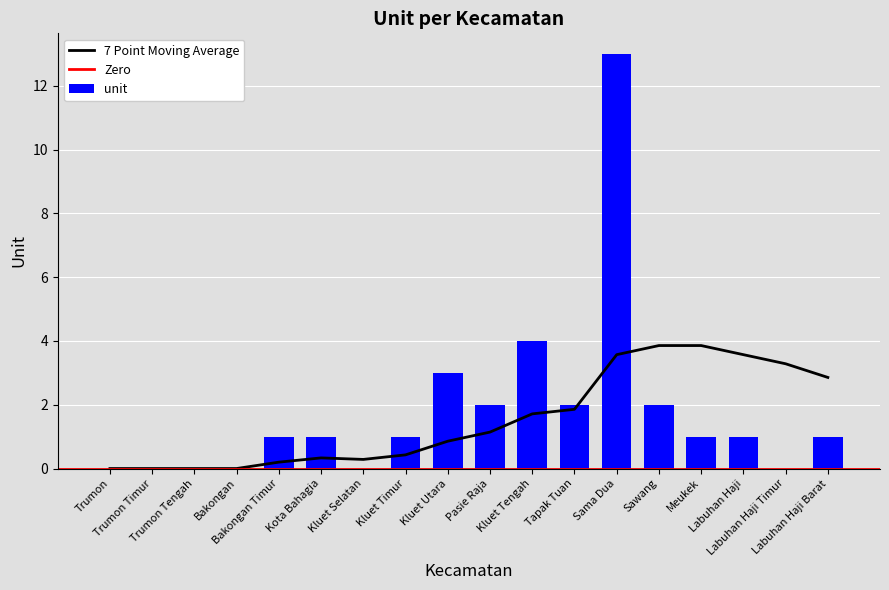

What is the difference between the second highest and minimum values?

4